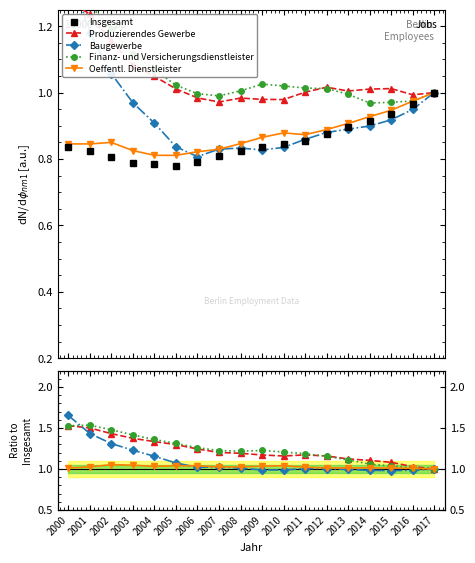

Reading left to right, transcribe all the data shown in this chart.

Insgesamt: 2000=0.8	2001=0.8	2002=0.8	2003=0.8	2004=0.8	2005=0.8	2006=0.8	2007=0.8	2008=0.8	2009=0.8	2010=0.8	2011=0.9	2012=0.9	2013=0.9	2014=0.9	2015=0.9	2016=1.0	2017=1.0
Produzierendes Gewerbe: 2000=1.5	2001=1.5	2002=1.4	2003=1.4	2004=1.3	2005=1.3	2006=1.2	2007=1.2	2008=1.2	2009=1.2	2010=1.2	2011=1.2	2012=1.2	2013=1.1	2014=1.1	2015=1.1	2016=1.0	2017=1.0
Baugewerbe: 2000=1.7	2001=1.4	2002=1.3	2003=1.2	2004=1.2	2005=1.1	2006=1.0	2007=1.0	2008=1.0	2009=1.0	2010=1.0	2011=1.0	2012=1.0	2013=1.0	2014=1.0	2015=1.0	2016=1.0	2017=1.0
Finanz- und Versicherungsdienstleister: 2000=1.5	2001=1.5	2002=1.5	2003=1.4	2004=1.4	2005=1.3	2006=1.3	2007=1.2	2008=1.2	2009=1.2	2010=1.2	2011=1.2	2012=1.2	2013=1.1	2014=1.1	2015=1.0	2016=1.0	2017=1.0
Oeffentl. Dienstleister: 2000=1.0	2001=1.0	2002=1.1	2003=1.0	2004=1.0	2005=1.0	2006=1.0	2007=1.0	2008=1.0	2009=1.0	2010=1.0	2011=1.0	2012=1.0	2013=1.0	2014=1.0	2015=1.0	2016=1.0	2017=1.0